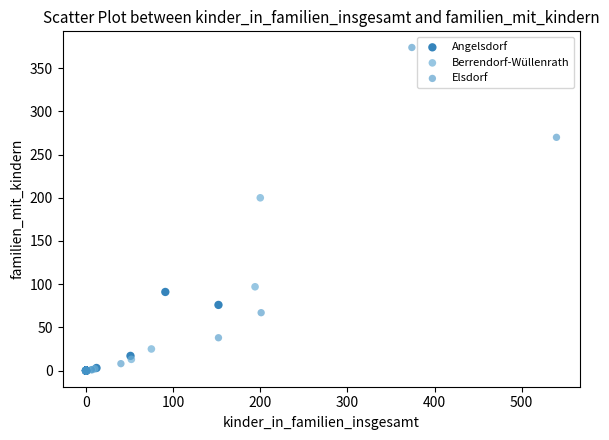

What are all the series names shown in the legend?

Angelsdorf, Berrendorf-Wüllenrath, Elsdorf